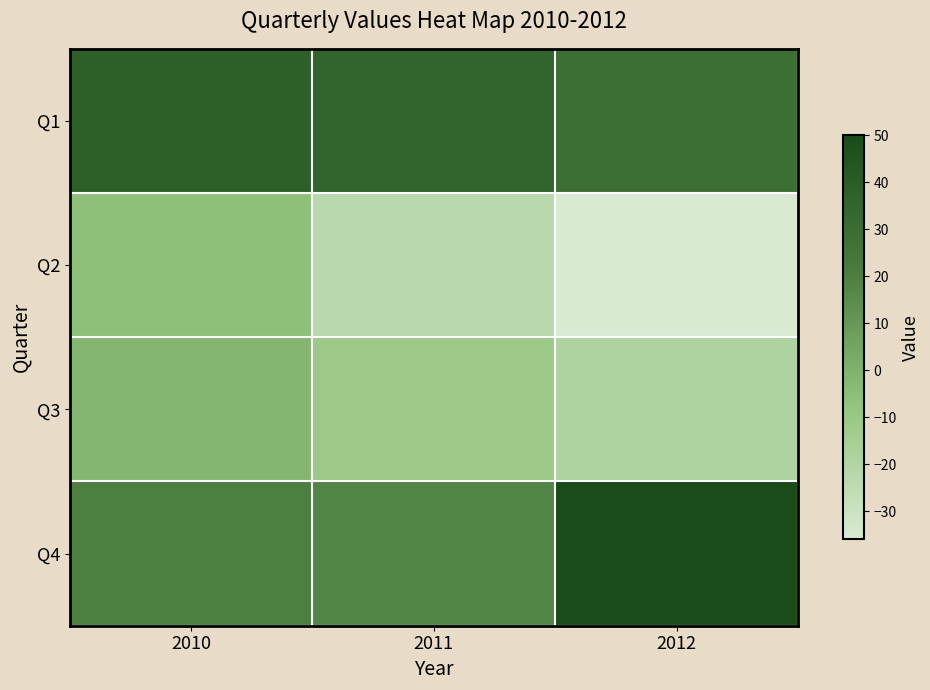

Which has a higher value, 2011 or 2010?

2010